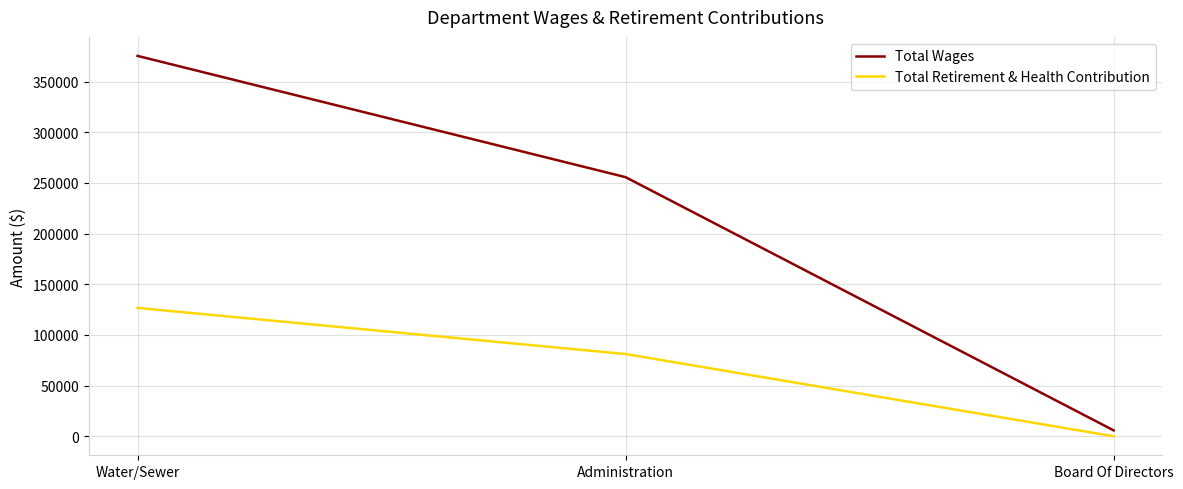

True or false: Total Wages has a value of 255660 at Administration.

True